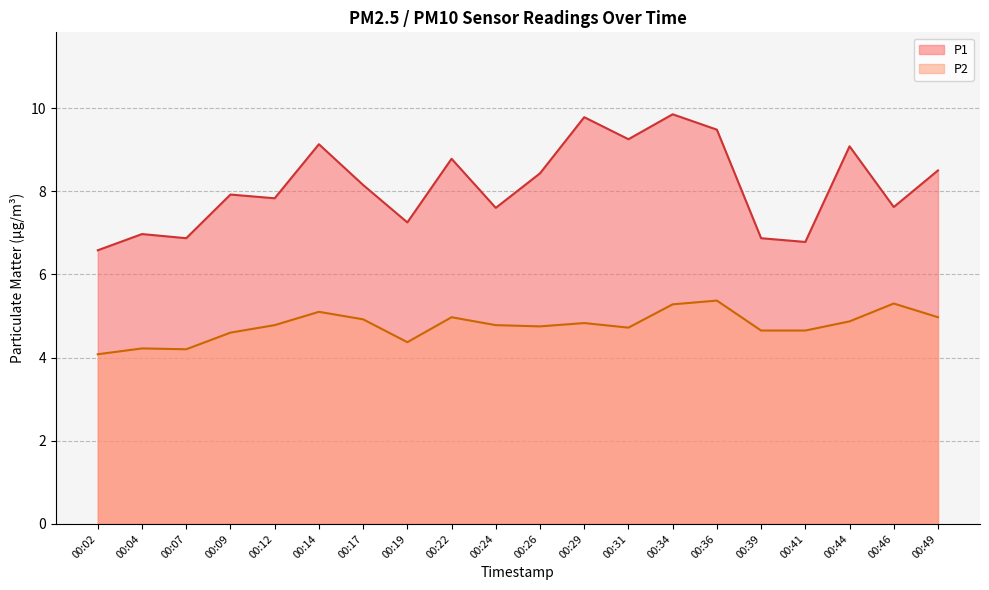

What is the lowest value of the P2 series?

4.1